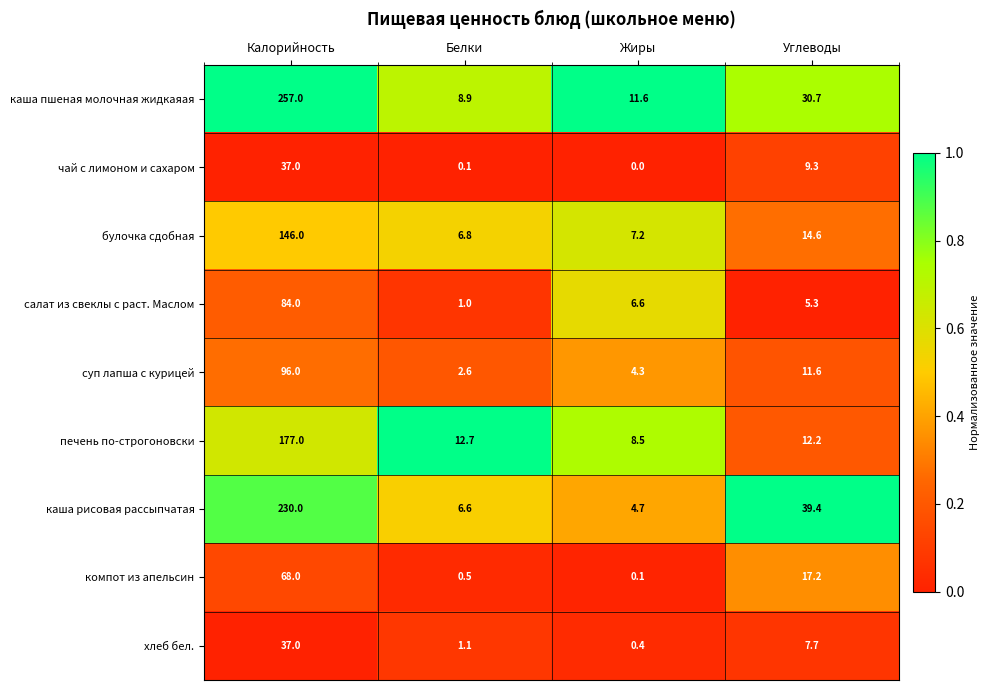

Which series has the largest total across all categories?

каша пшеная молочная жидкаяая